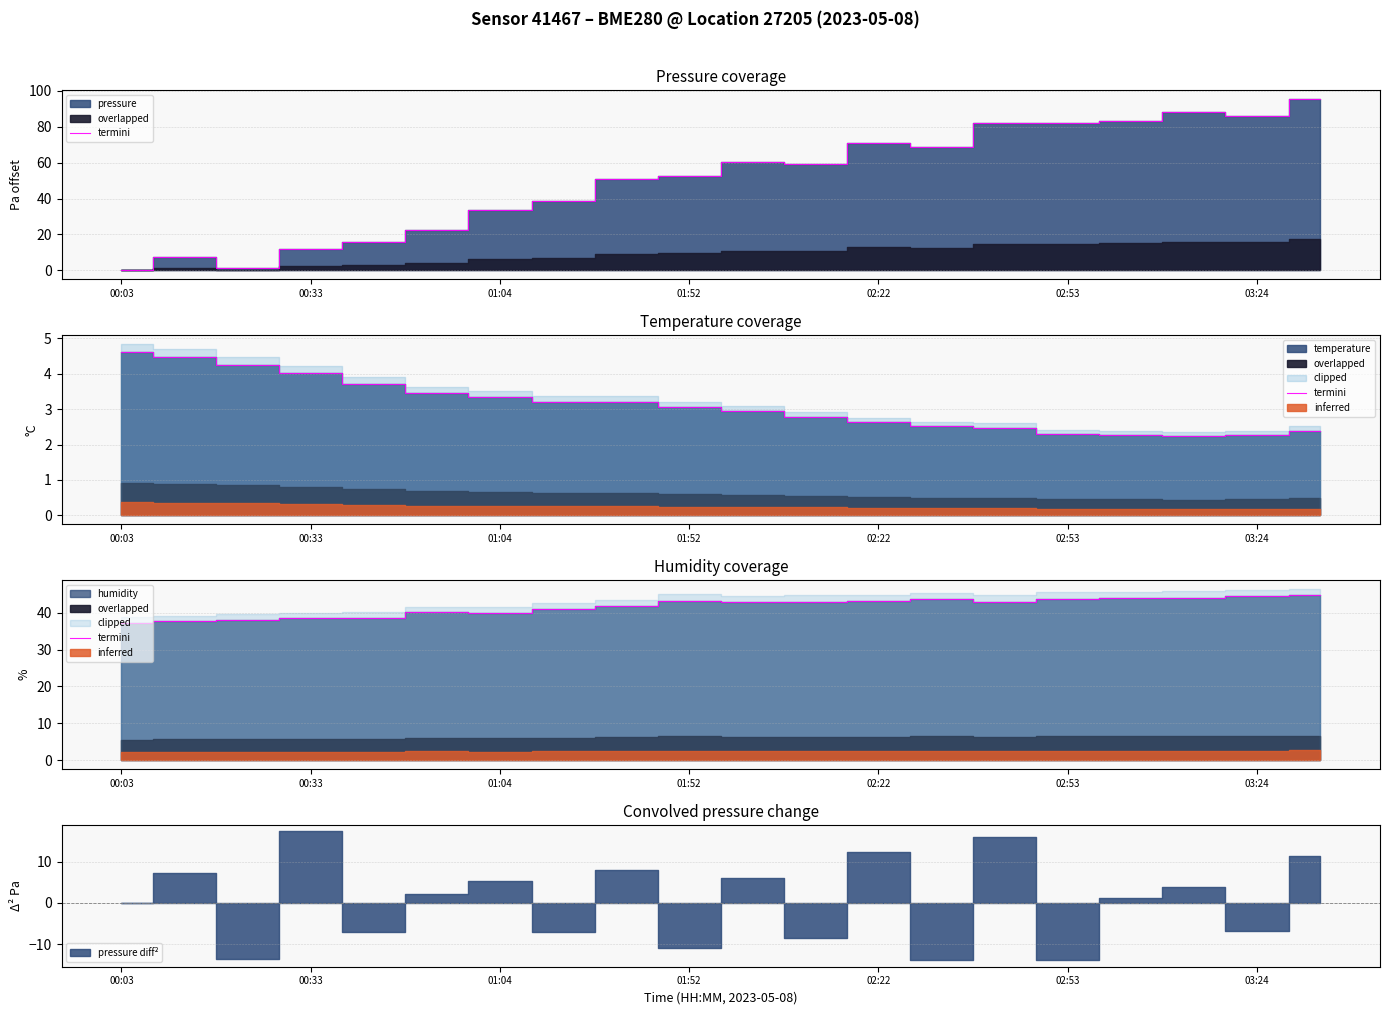

The value at 13 is 58.5. True or false?

False